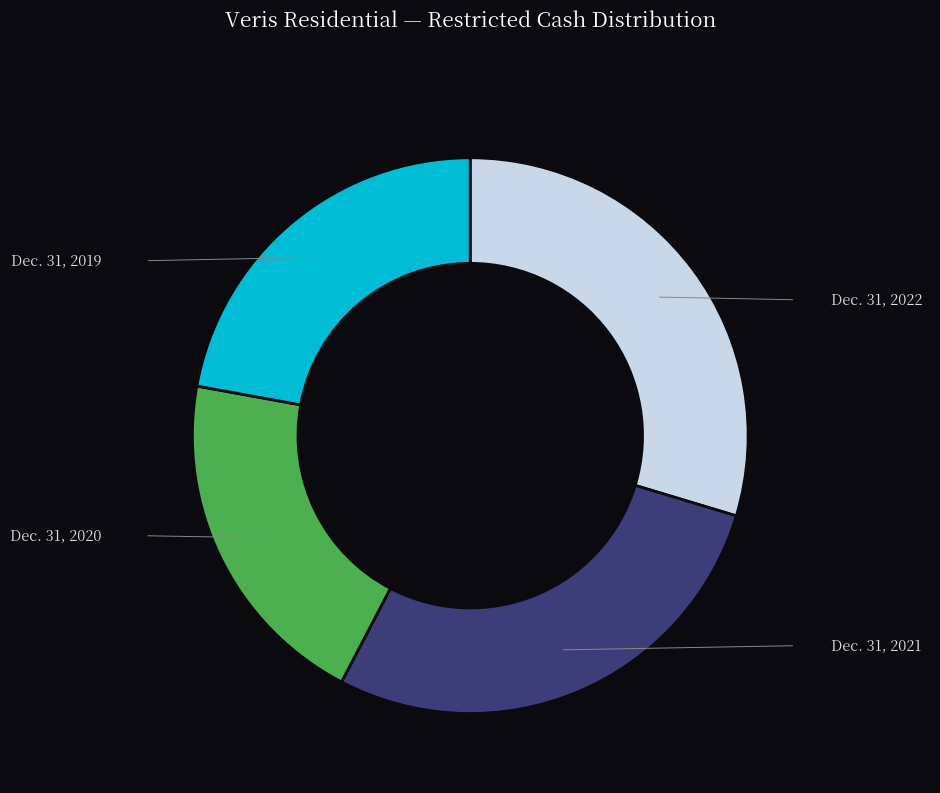

Is there any slice that represents more than half of the pie?

No